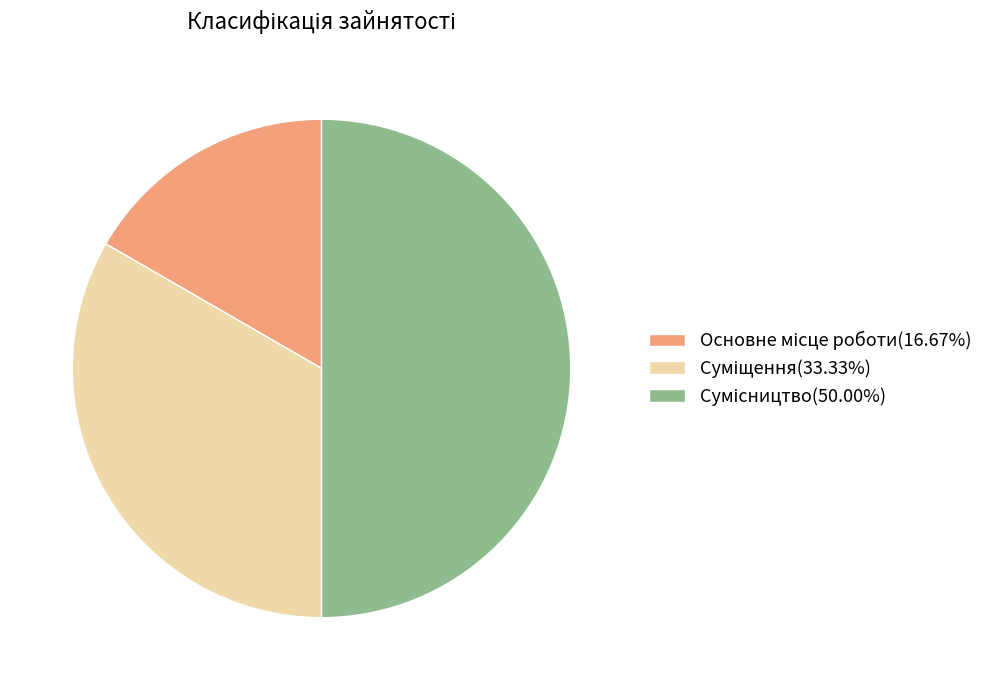

The Суміщення slice represents 33% of the pie. True or false?

True